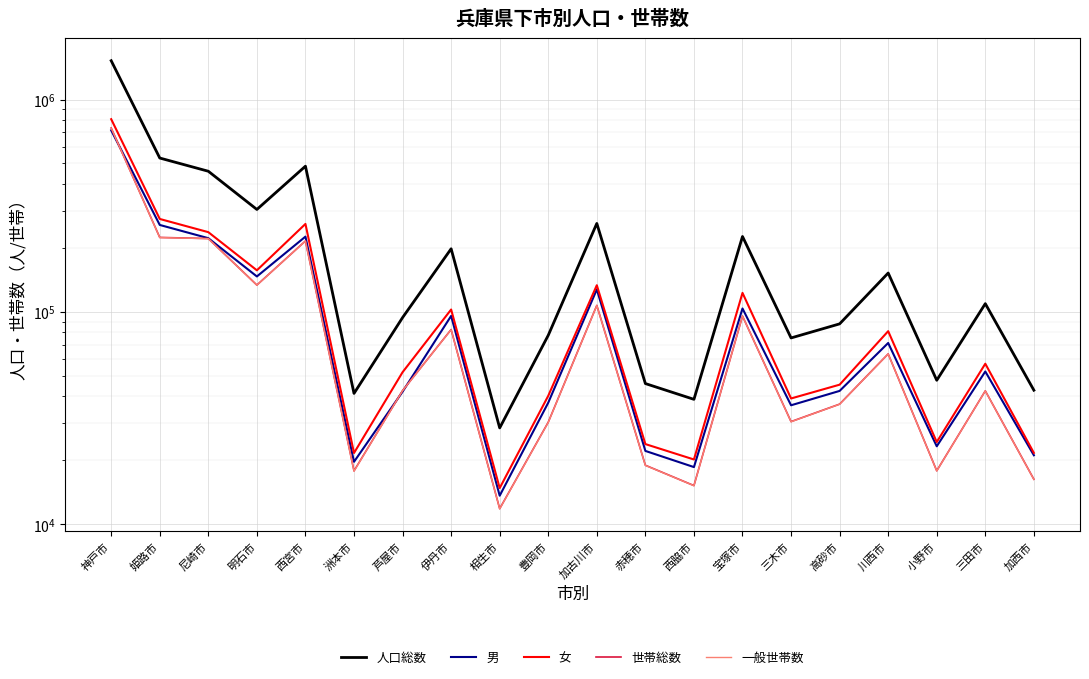

What is the greatest value displayed?

1525152